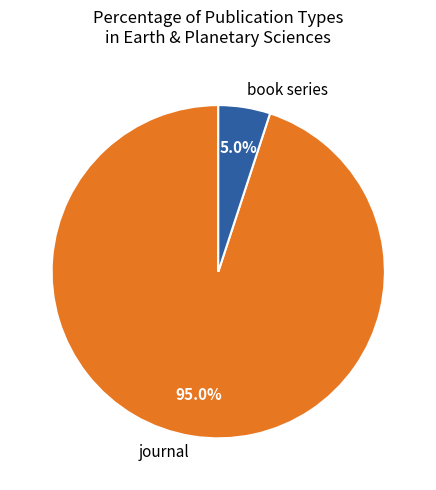

To the nearest percent, what is the difference between the largest and smallest slice percentages?

90%